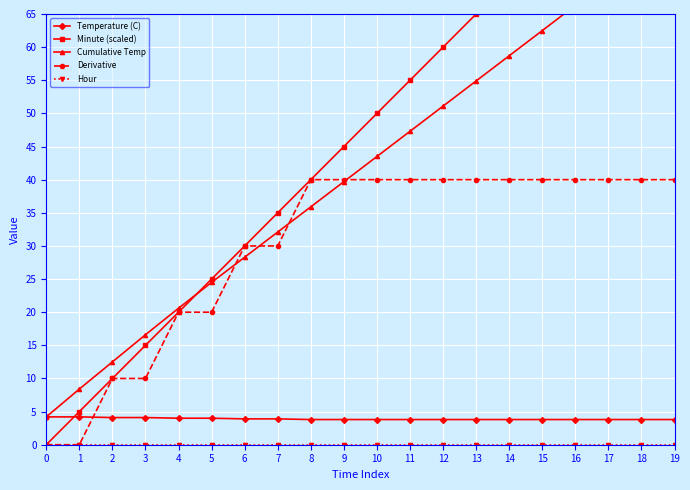

Reading left to right, what are all the values shown in this chart?

Temperature (C): 4.2	4.2	4.1	4.1	4.0	4.0	3.9	3.9	3.8	3.8	3.8	3.8	3.8	3.8	3.8	3.8	3.8	3.8	3.8	3.8
Minute (scaled): 0.0	5.0	10.0	15.0	20.0	25.0	30.0	35.0	40.0	45.0	50.0	55.0	60.0	65.0	70.0	75.0	80.0	85.0	90.0	95.0
Cumulative Temp: 4.2	8.4	12.5	16.6	20.6	24.5	28.3	32.1	35.9	39.7	43.5	47.3	51.1	54.9	58.7	62.5	66.3	70.1	73.9	77.7
Derivative: 0.0	0.0	10.0	10.0	20.0	20.0	30.0	30.0	40.0	40.0	40.0	40.0	40.0	40.0	40.0	40.0	40.0	40.0	40.0	40.0
Hour: 0.0	0.0	0.0	0.0	0.0	0.0	0.0	0.0	0.0	0.0	0.0	0.0	0.0	0.0	0.0	0.0	0.0	0.0	0.0	0.0